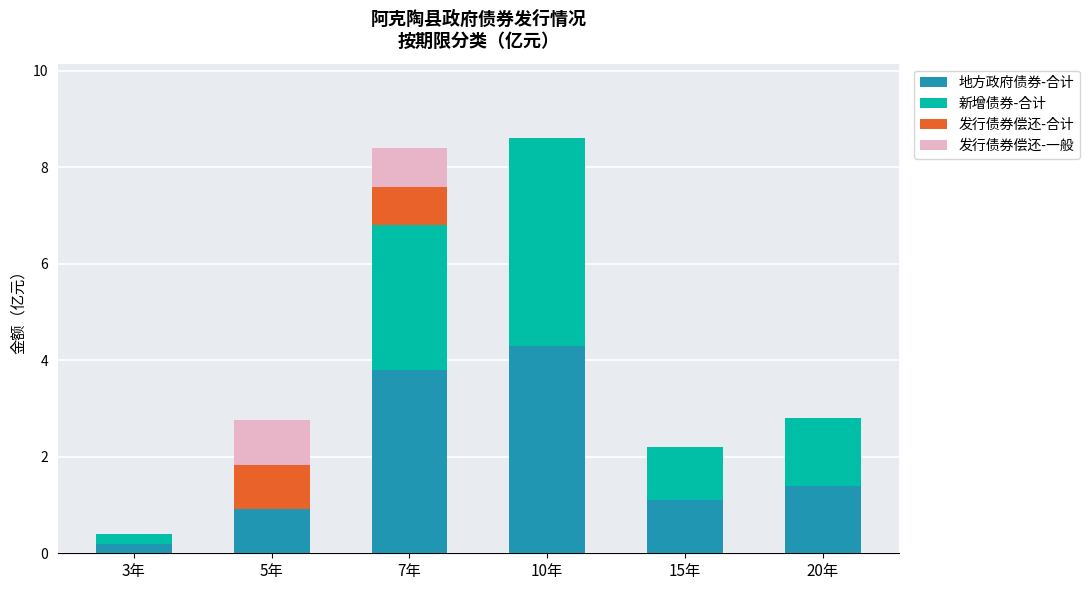

Which category has the highest value in the 地方政府债券-合计 series?

10年